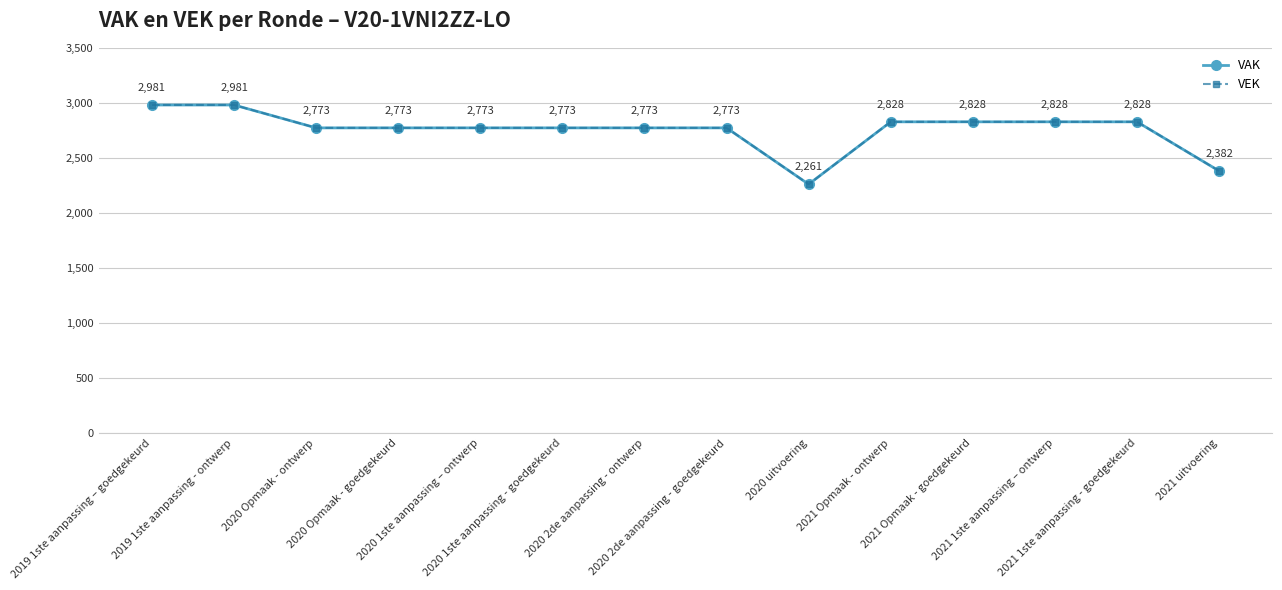

What are all the series names shown in the legend?

VAK, VEK